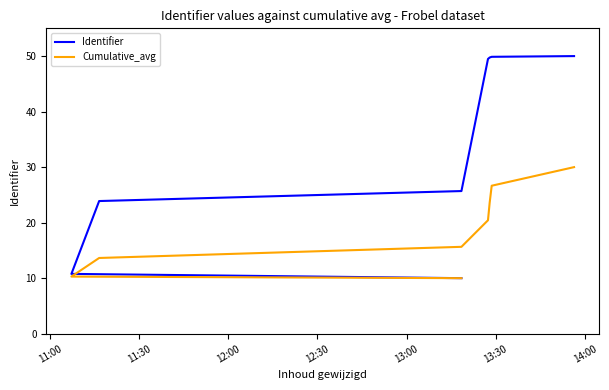

What is the approximate value of Cumulative_avg at 11:00?

10.0